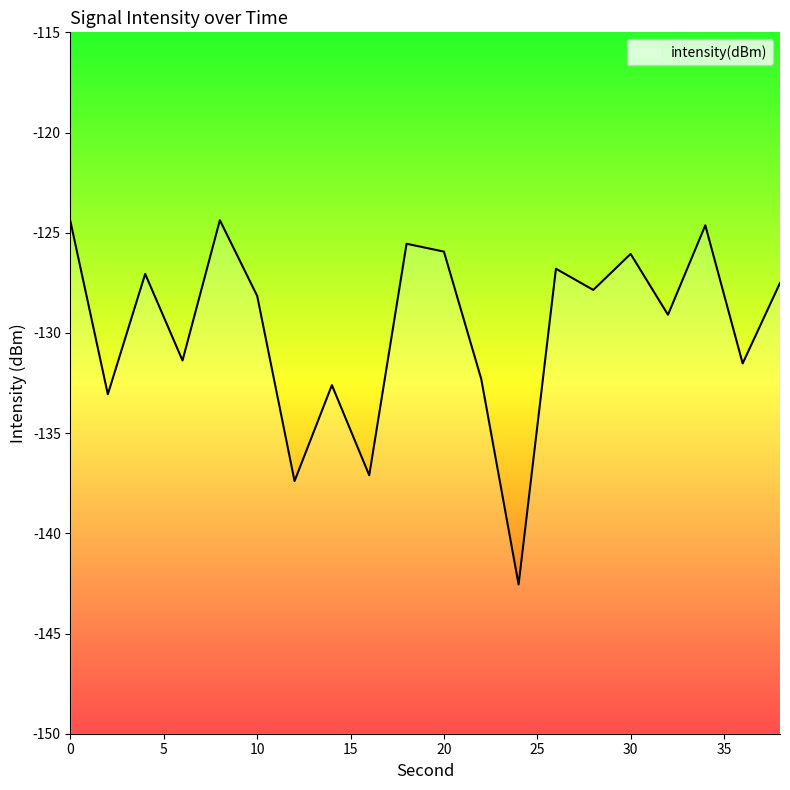

The chart shows a value of -129.1 at 32. True or false?

True